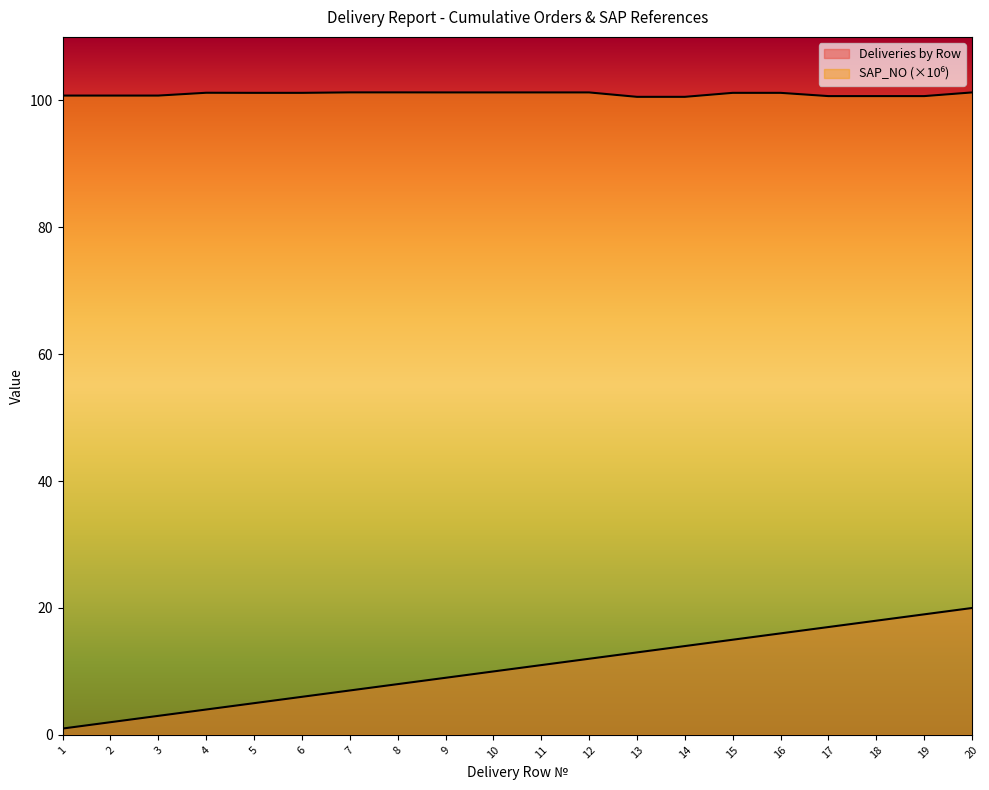

True or false: Deliveries by Row has more than 1 interior local peaks.

False